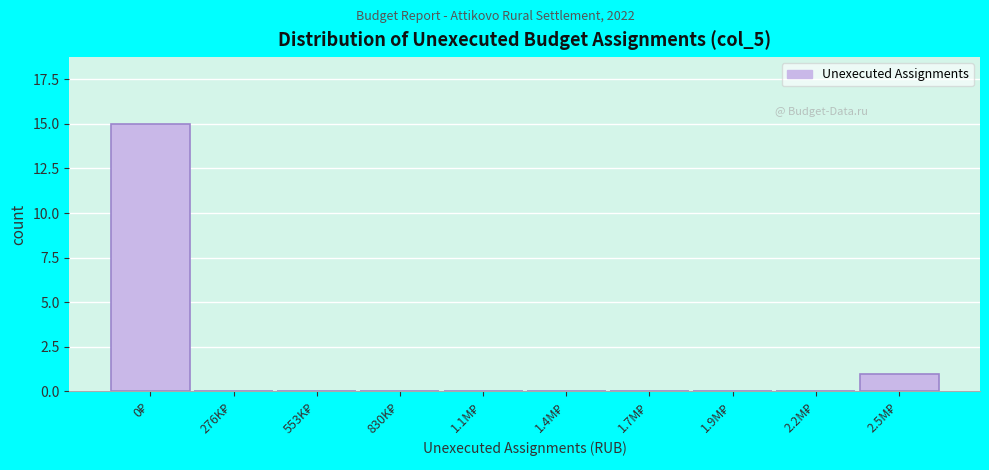

What is the greatest value displayed?

15